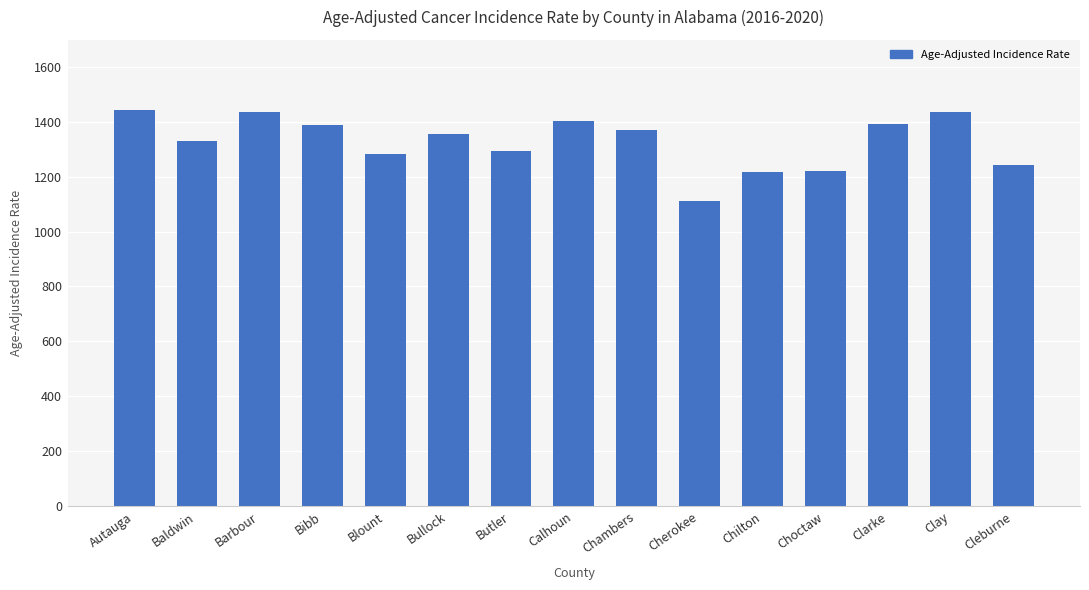

True or false: the data shows 1285.0 at Blount.

True